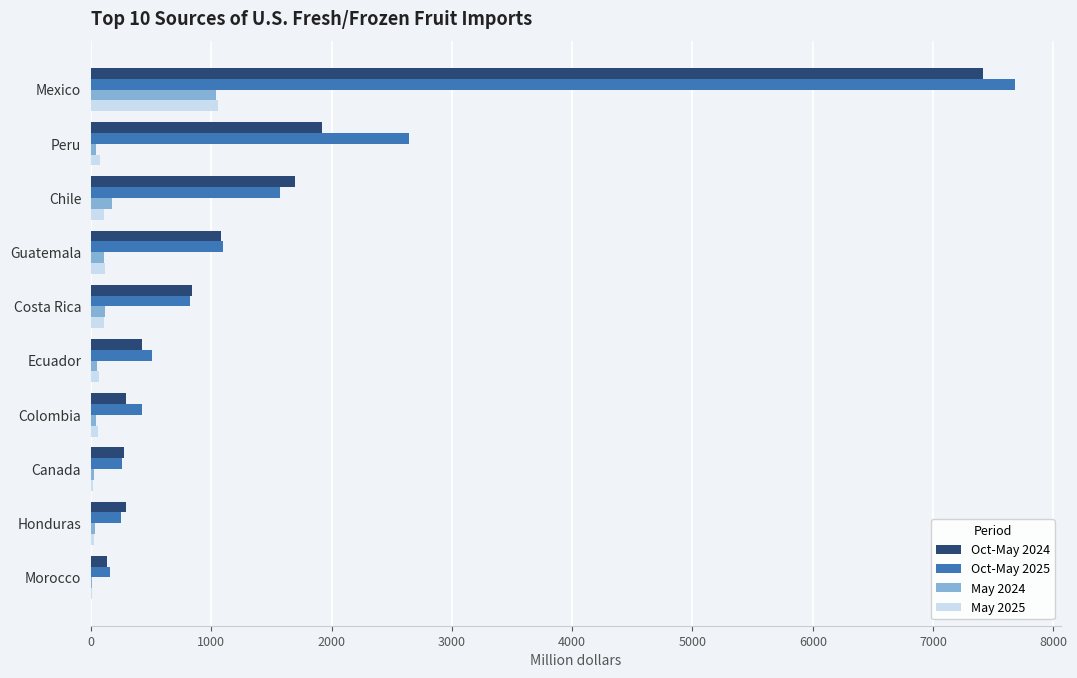

Is it true that Oct-May 2024 equals 424.7 at Ecuador?

True